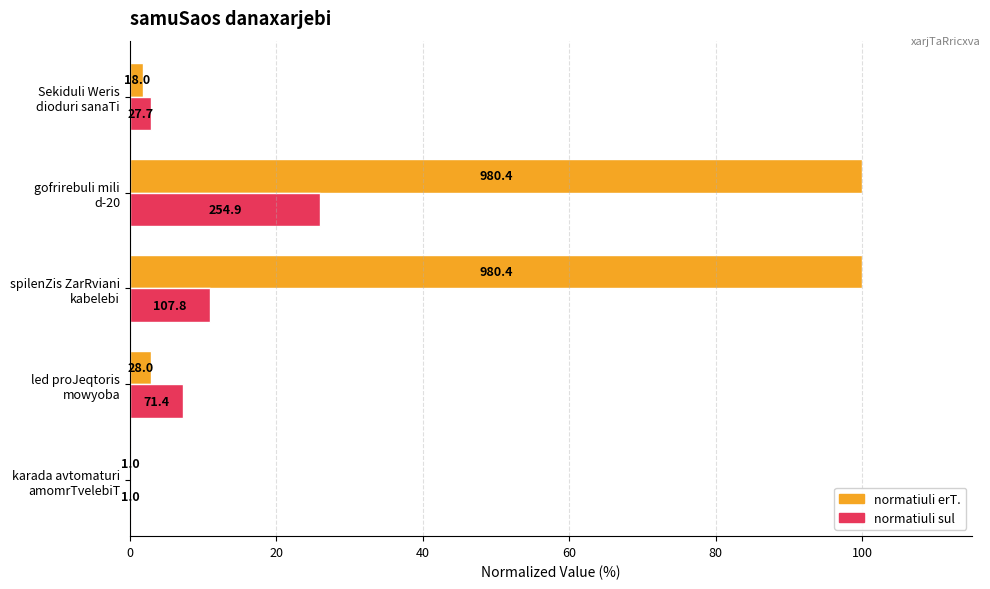

Reading right to left, transcribe all the data shown in this chart.

normatiuli erT.: 1.8	100.0	100.0	2.9	0.1
normatiuli sul: 2.8	26.0	11.0	7.3	0.1